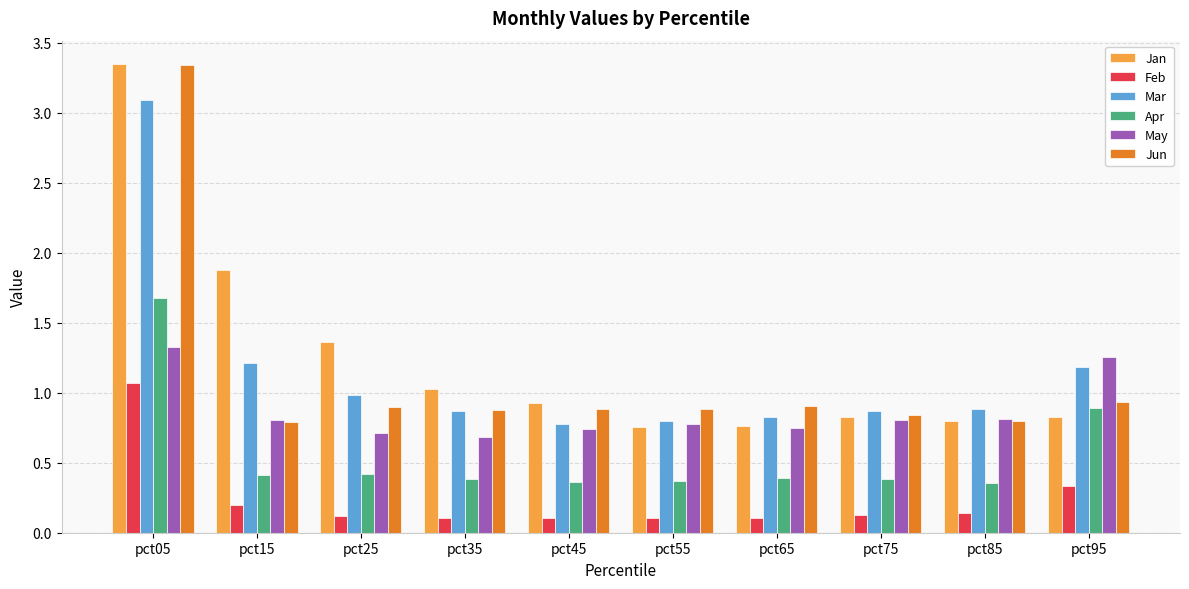

The value of May at pct45 is 0.7. True or false?

True